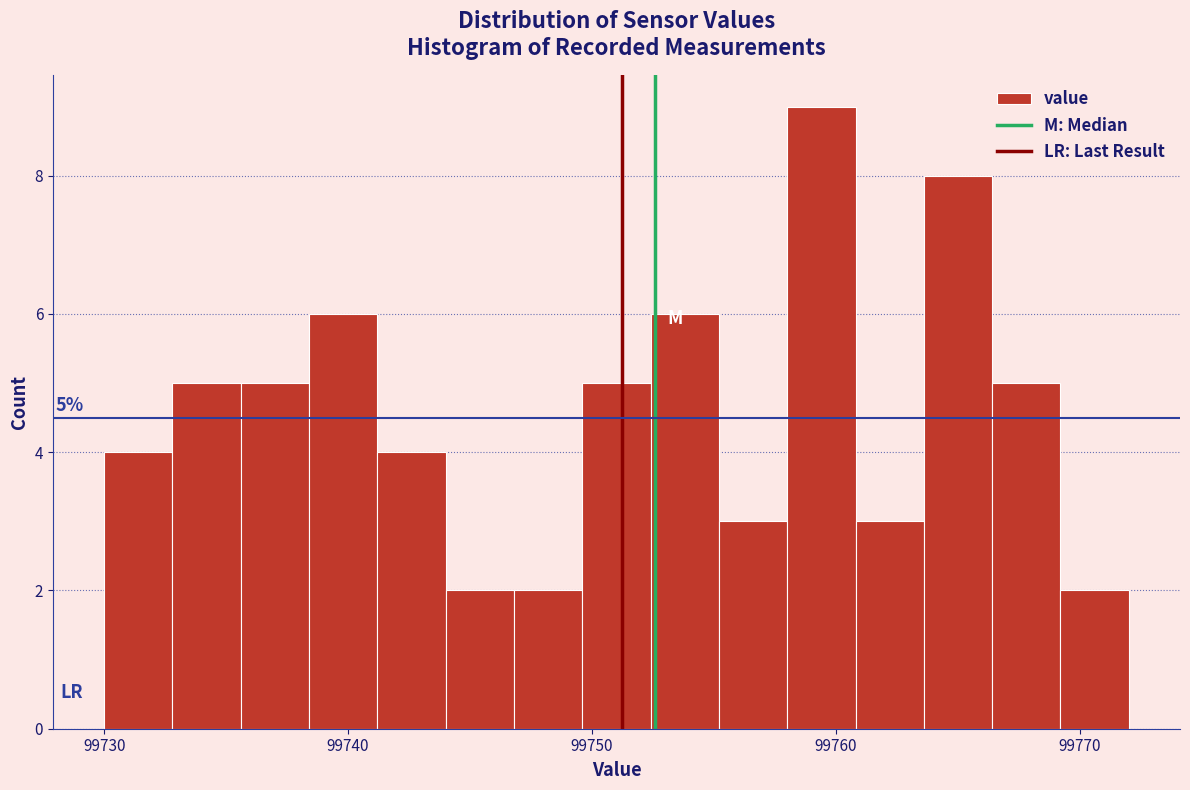

Read against the x-axis, roughly where is the centre of the tallest bar?

99759